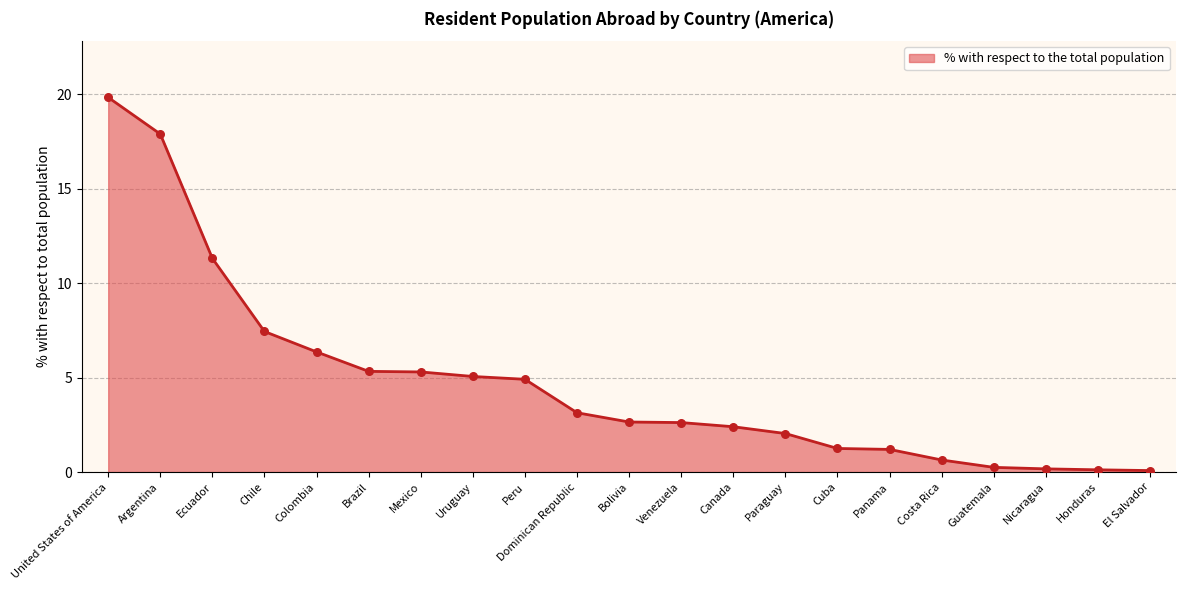

What is the ratio of the value at Peru to the value at Uruguay?

1.0